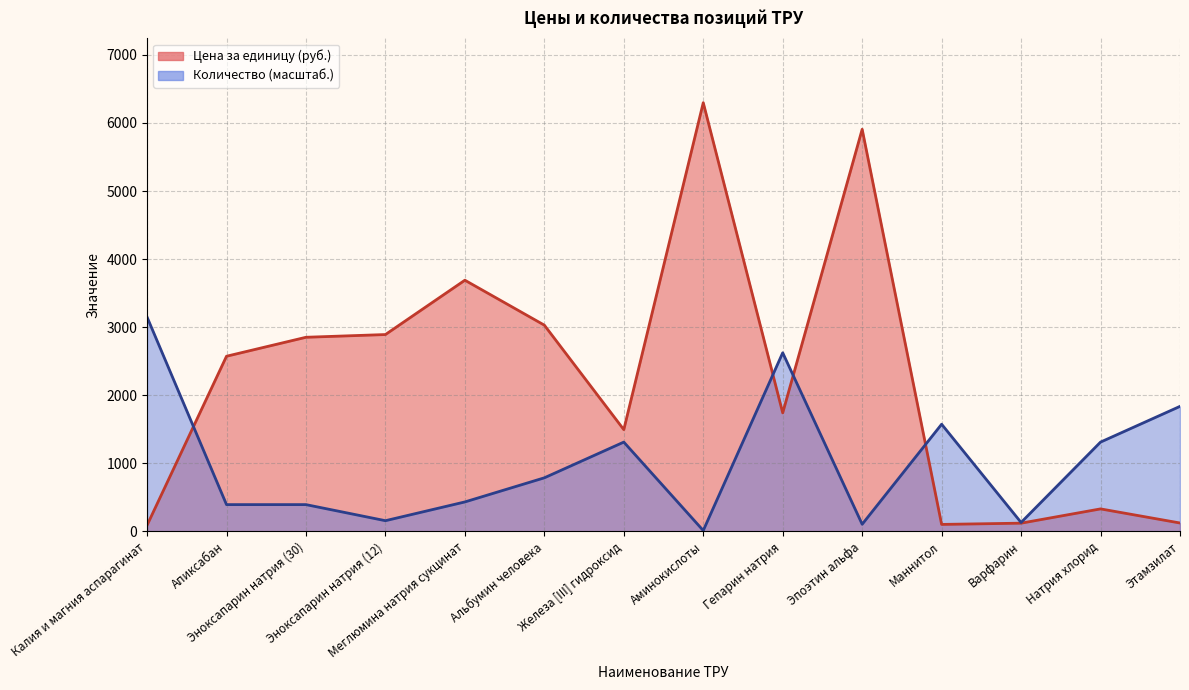

What is the average value of the Цена за единицу series?

2231.8